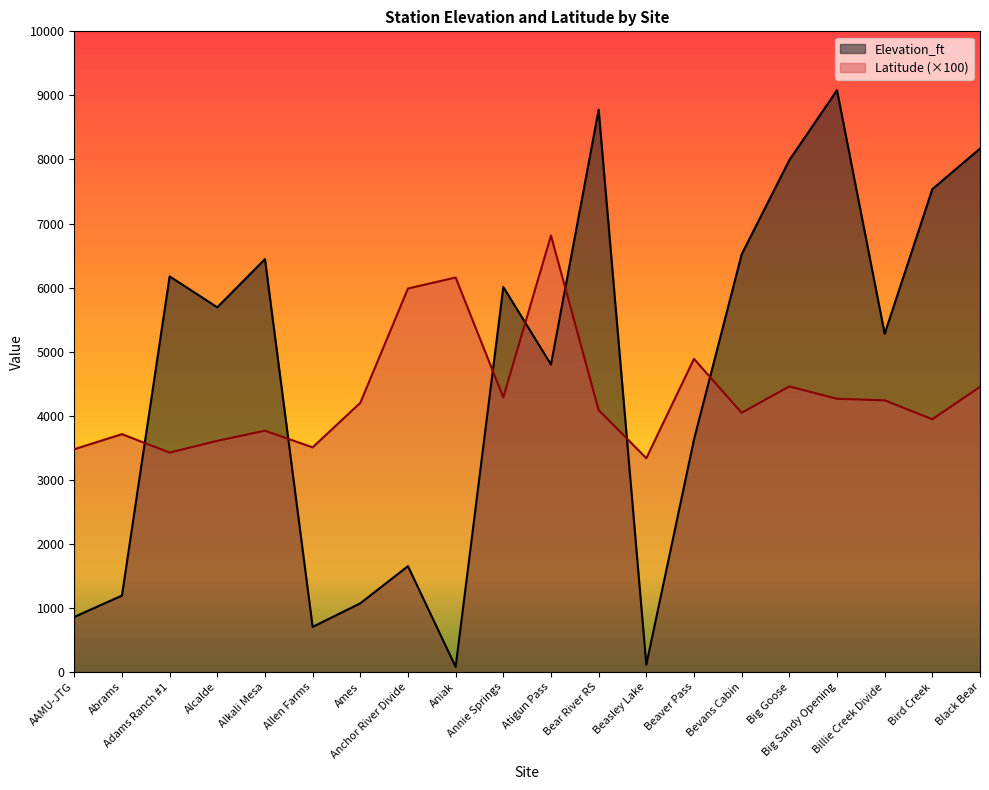

Rank the series at Bear River RS from lowest to highest value.

Latitude (×100), Elevation_ft